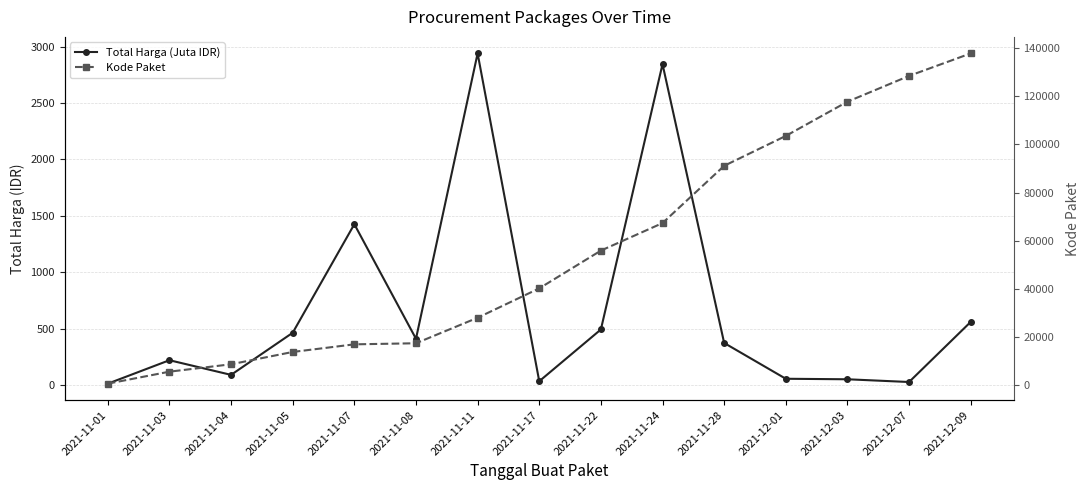

At which category is the sum across all series the highest?

2021-12-09